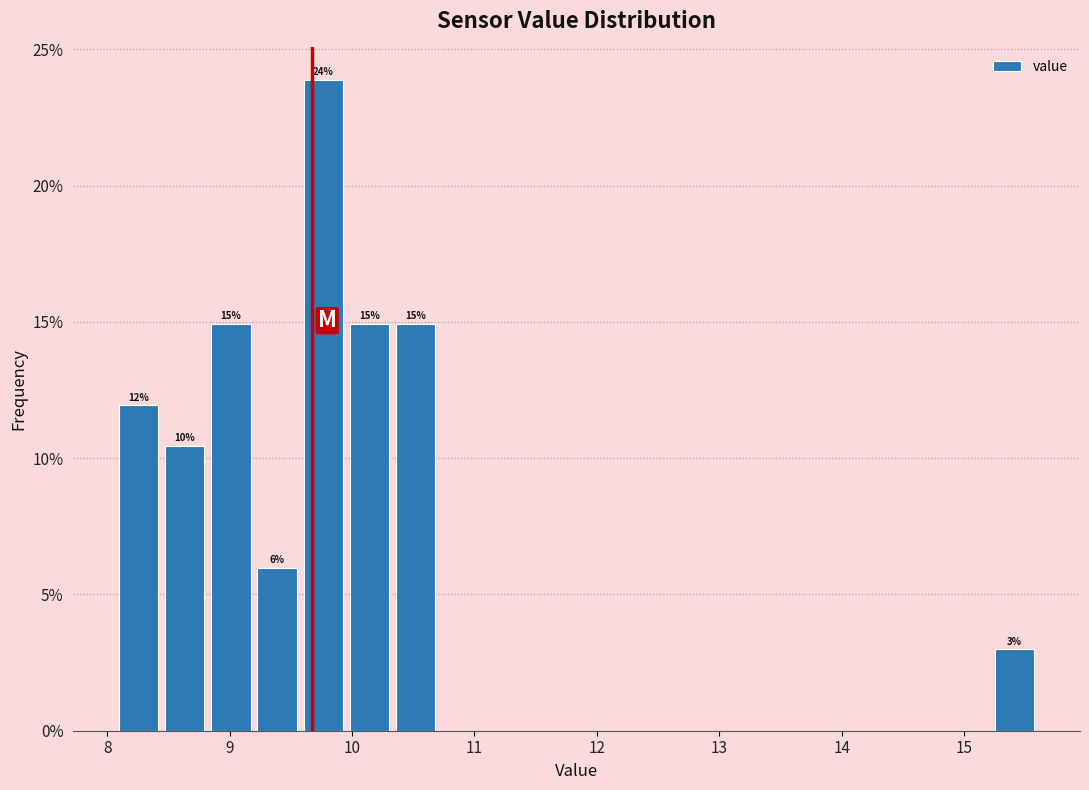

Read against the x-axis, roughly where is the centre of the tallest bar?

9.8